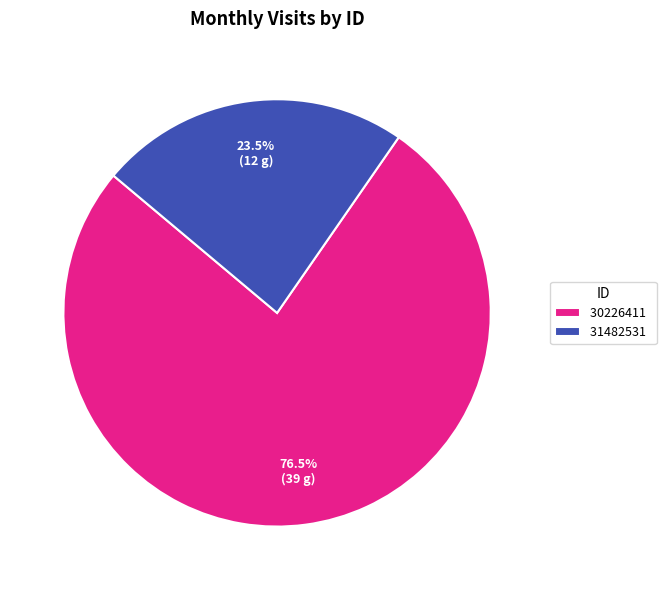

What is the ratio of the value at 31482531 to the value at 30226411?

0.3